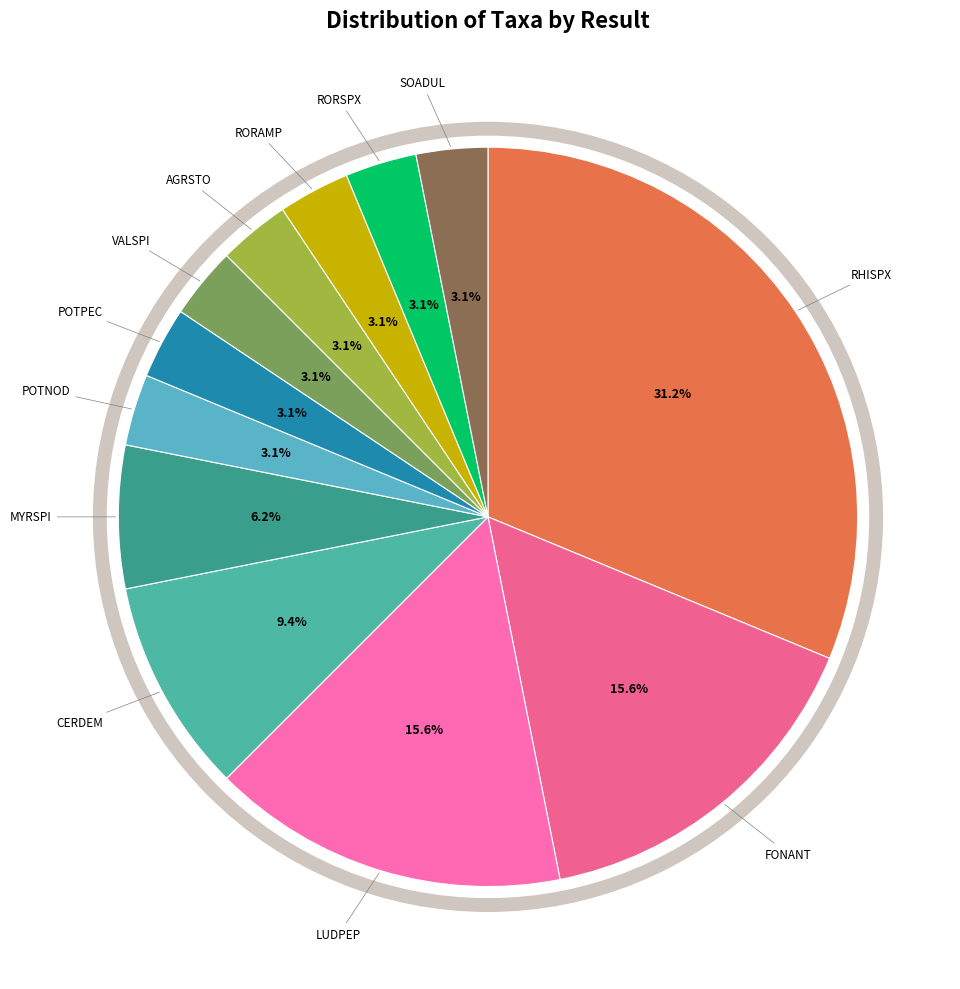

What is the largest slice in the pie chart?

RHISPX